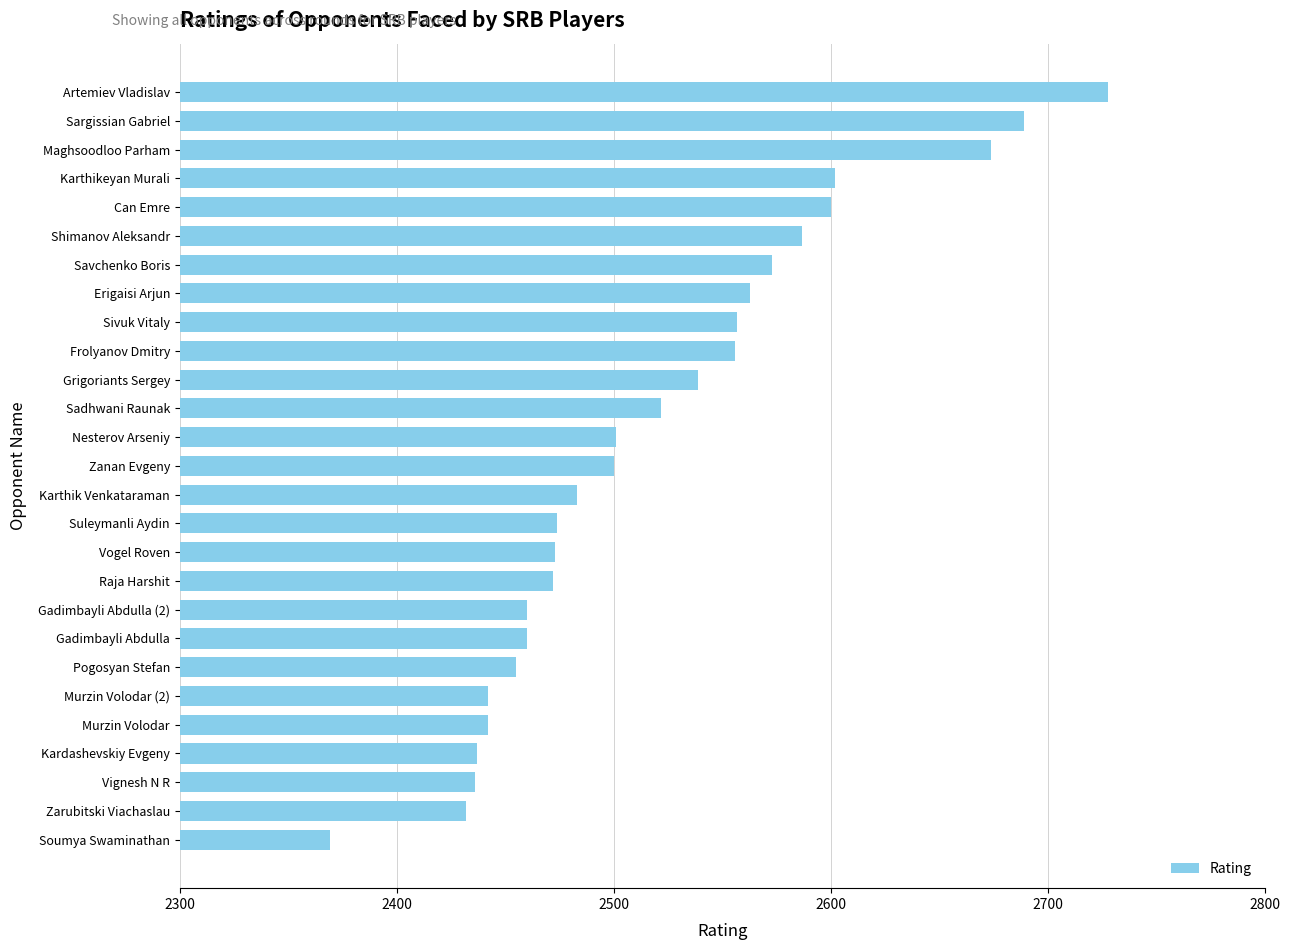

The chart shows a value of 3904 at Pogosyan Stefan. True or false?

False